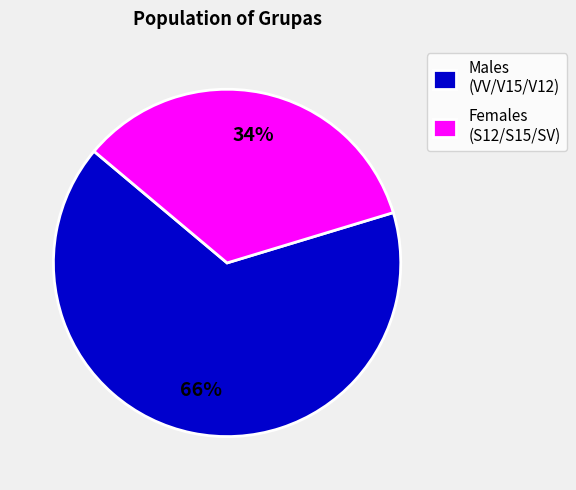

Is the sum of Males (VV/V15/V12) and Females (S12/S15/SV) greater than half?

Yes